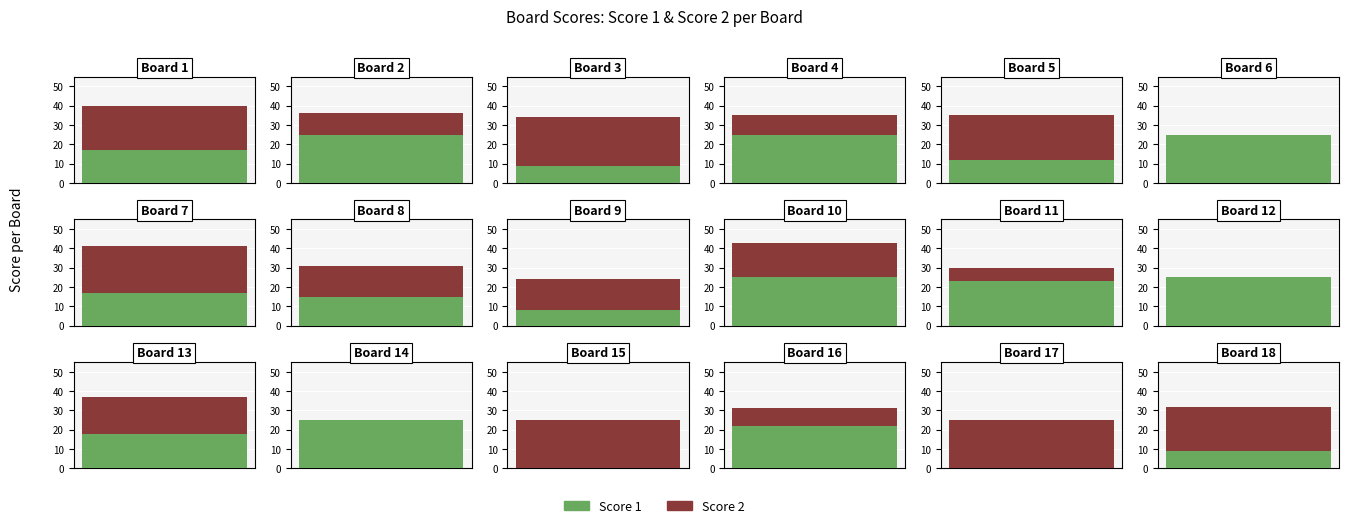

Reading left to right, extract all data points from this chart.

Score 1: 1=17	2=25	3=9	4=25	5=12	6=25	7=17	8=15	9=8	10=25	11=23	12=25	13=18	14=25	15=0	16=22	17=0	18=9
Score 2: 1=23	2=11	3=25	4=10	5=23	6=0	7=24	8=16	9=16	10=18	11=7	12=0	13=19	14=0	15=25	16=9	17=25	18=23